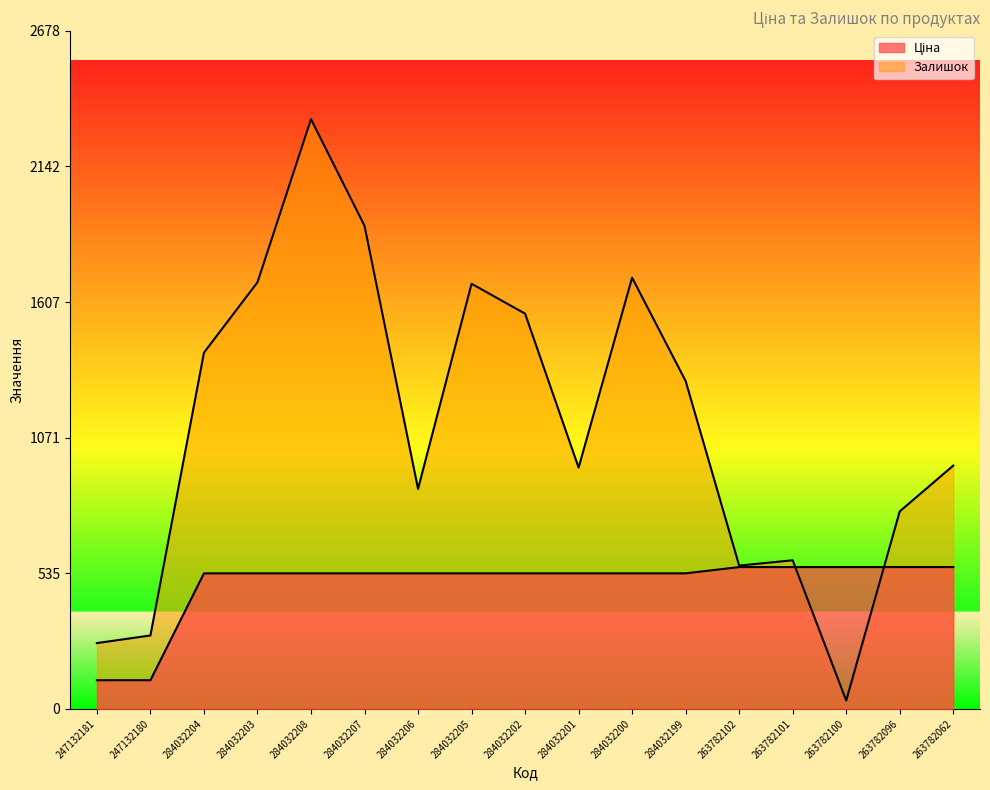

How many data points in Залишок are less than 961?

8